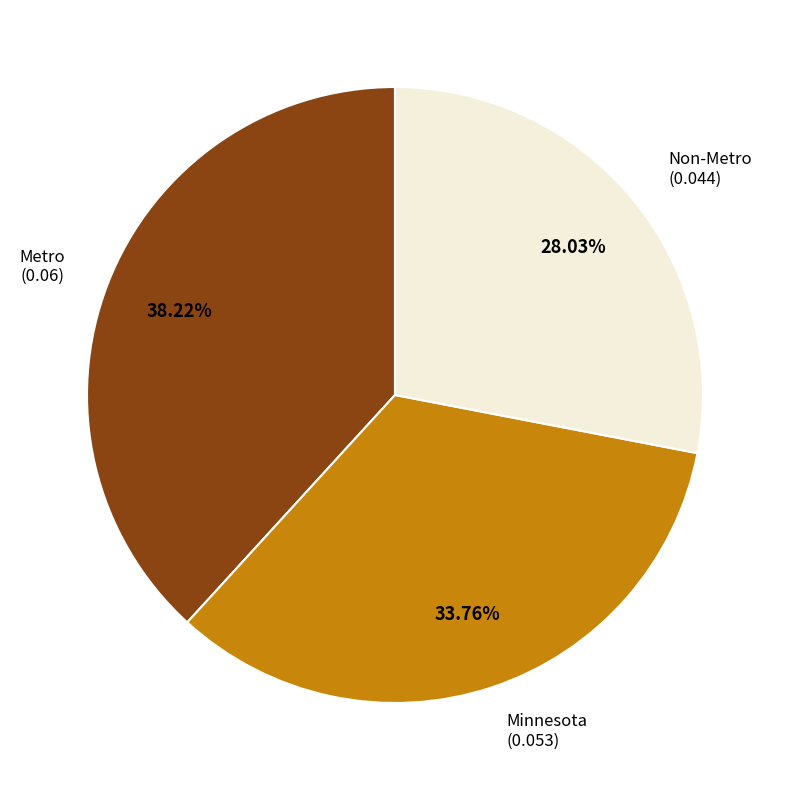

Is there any slice that represents more than half of the pie?

No